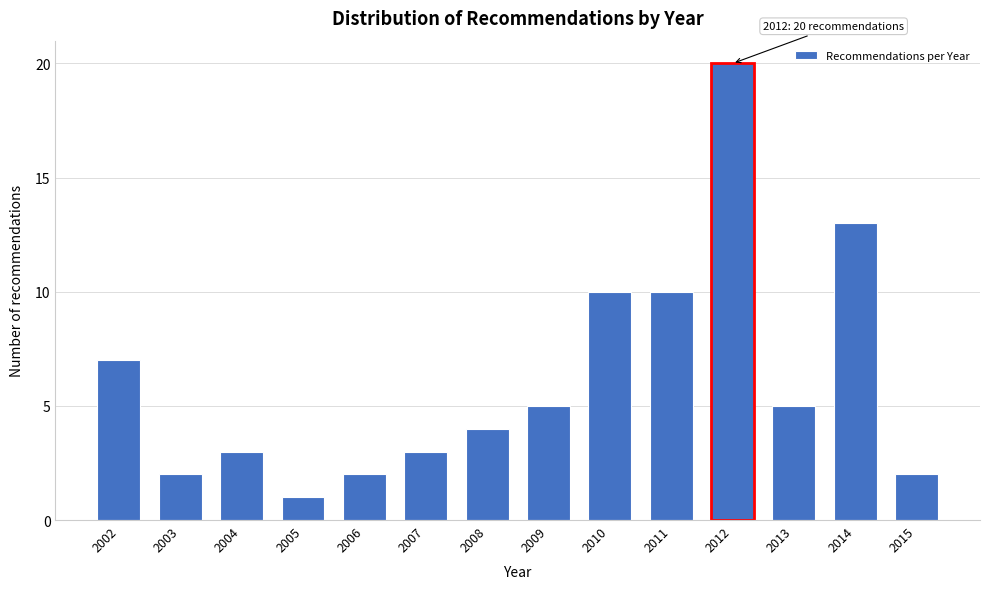

Reading right to left, what are all the values shown in this chart?

2	13	5	20	10	10	5	4	3	2	1	3	2	7